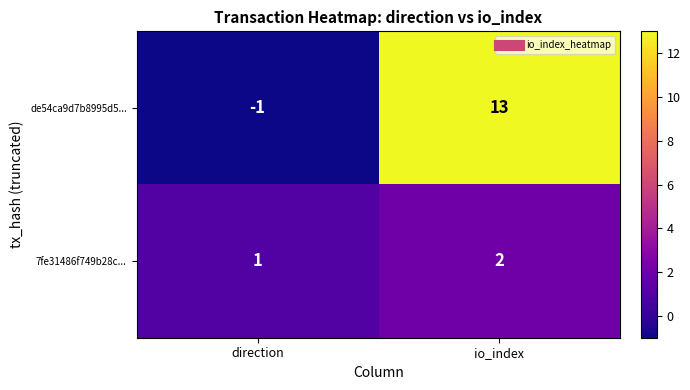

At which category is the sum across all series the highest?

io_index